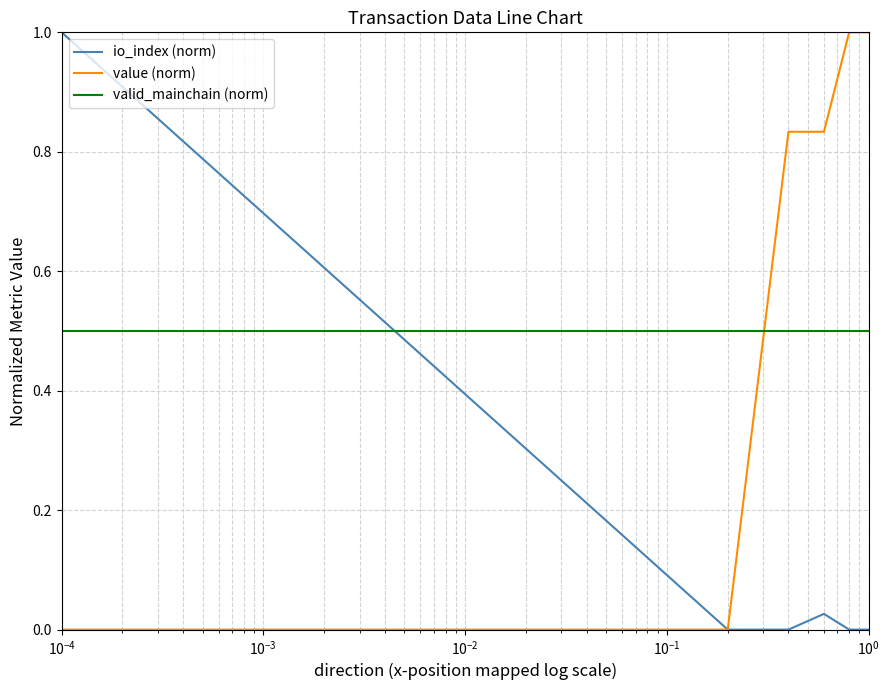

Rank the series by their average value, from highest to lowest.

value (norm), valid_mainchain (norm), io_index (norm)